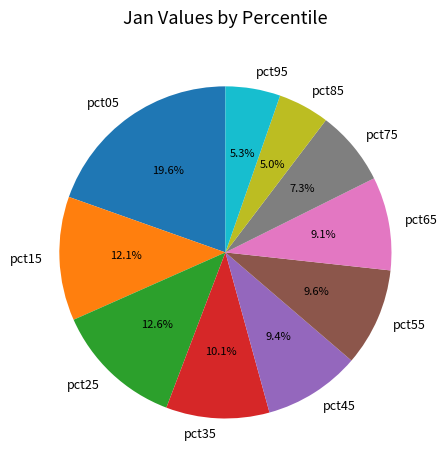

To the nearest percent, what percentage of the pie is pct25?

13%